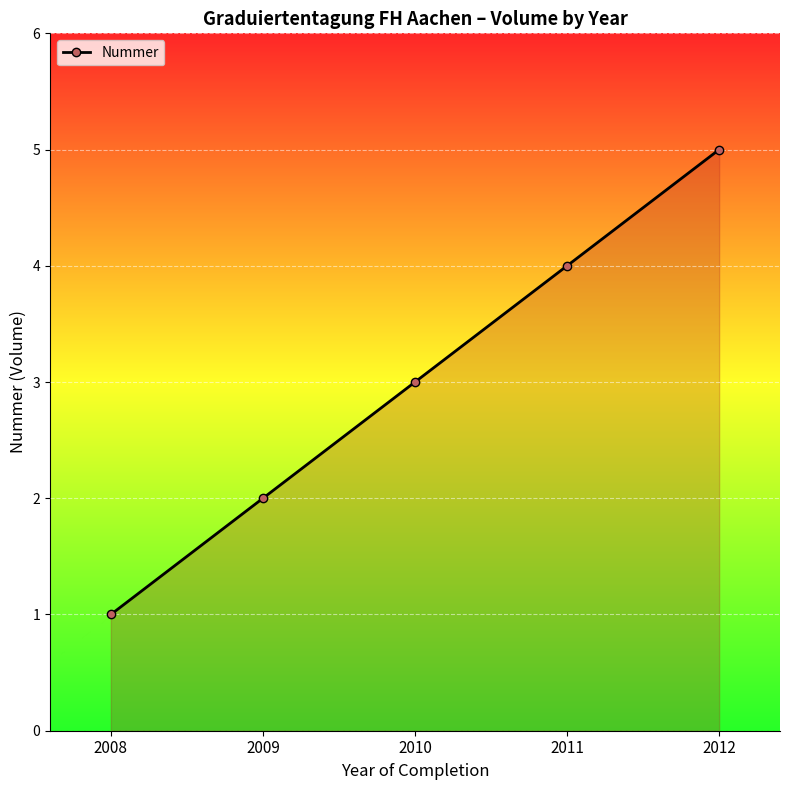

Reading right to left, what are all the values shown in this chart?

5	4	3	2	1